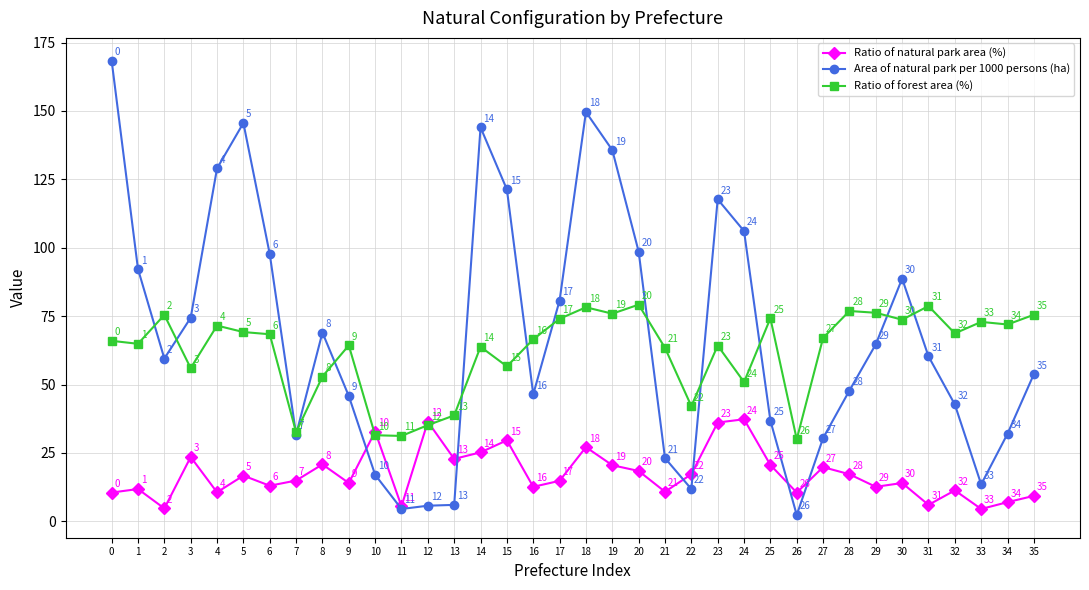

Where do Ratio of natural park area (%) and Area of natural park per 1000 persons (ha) first cross each other?

9 and 10